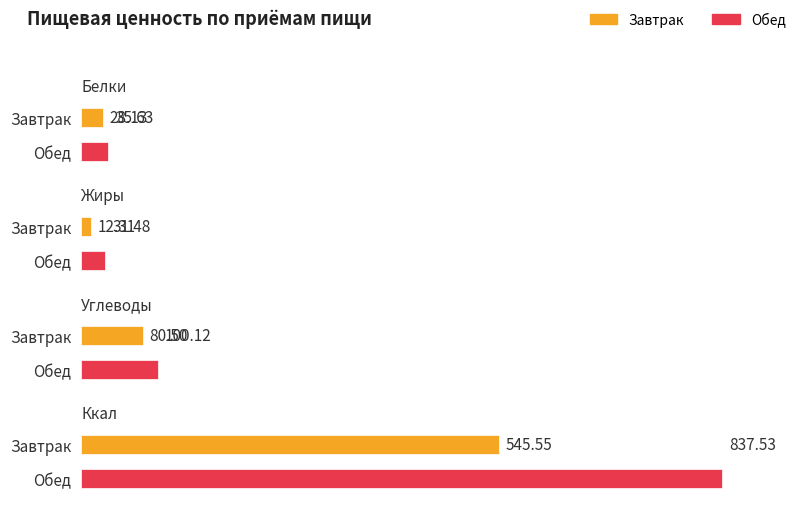

Does the chart contain any negative values?

No